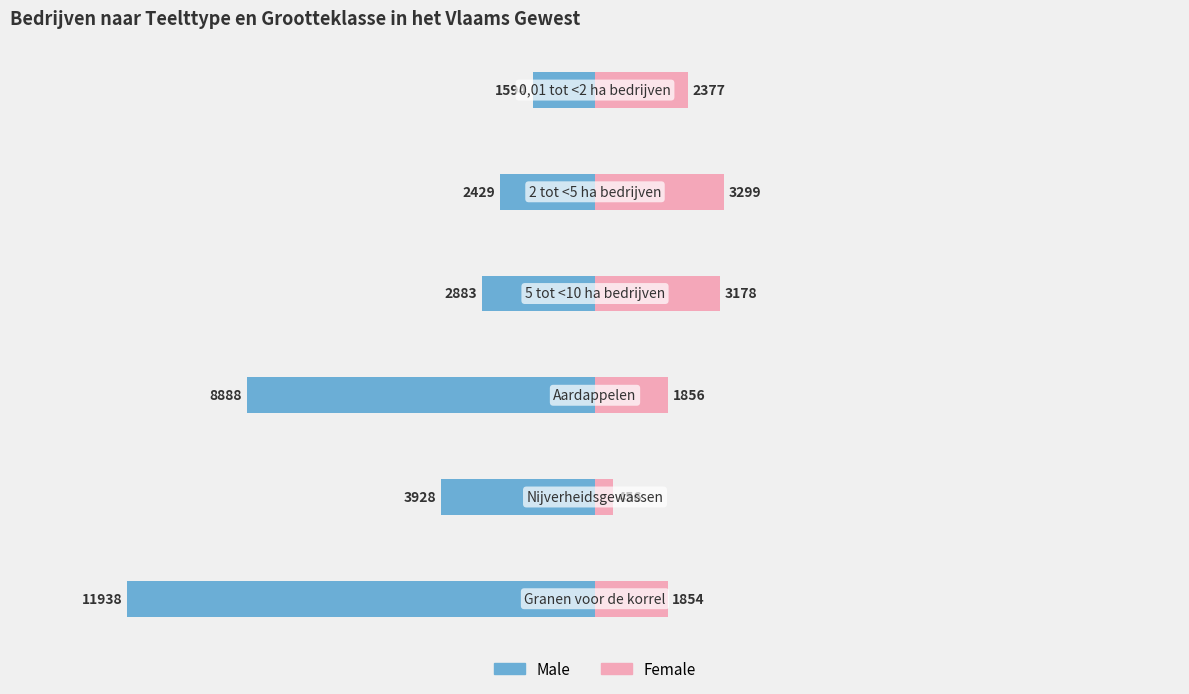

Rank the series at 3 from lowest to highest value.

Male, Female